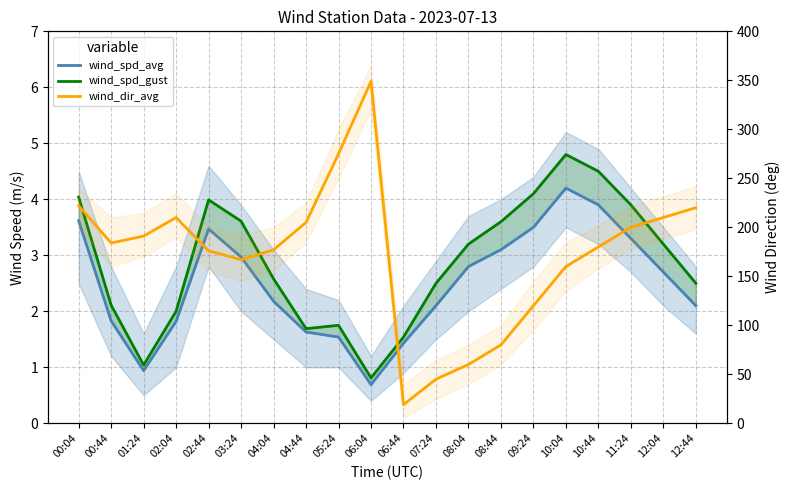

What is the difference between the maximum and second lowest values in the wind_spd_avg series?

3.3